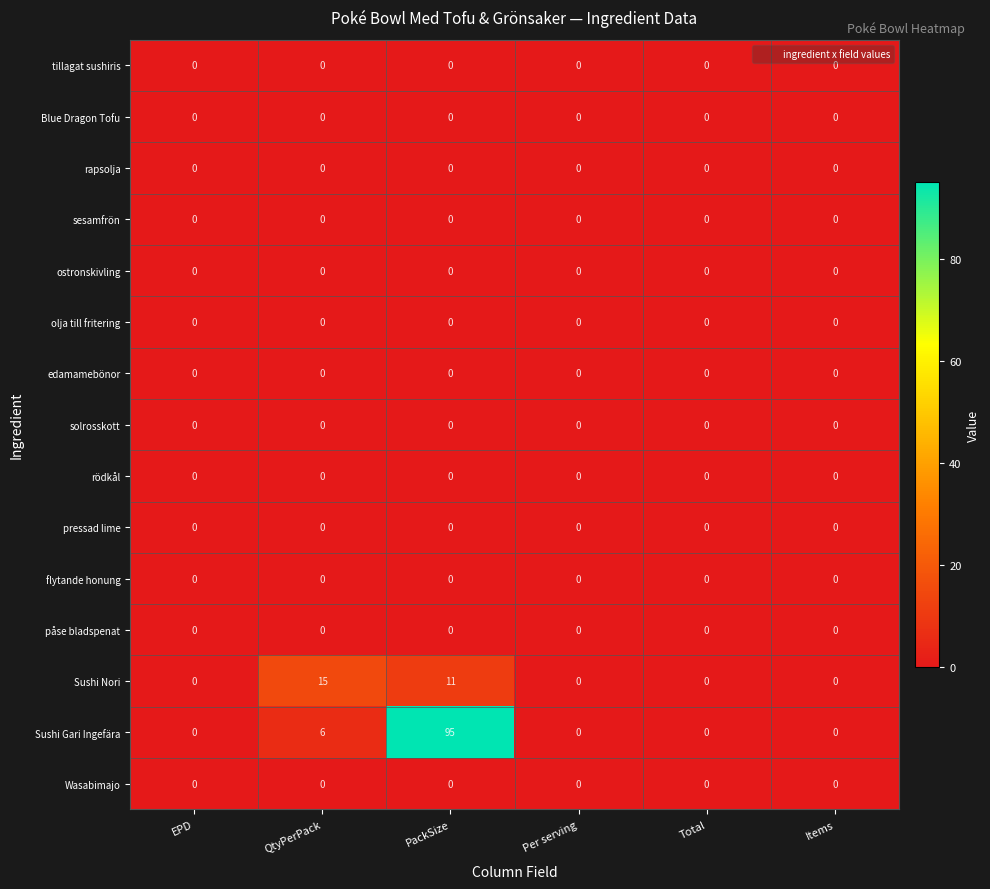

Count the Sushi Nori values in the range 0 to 11.

5